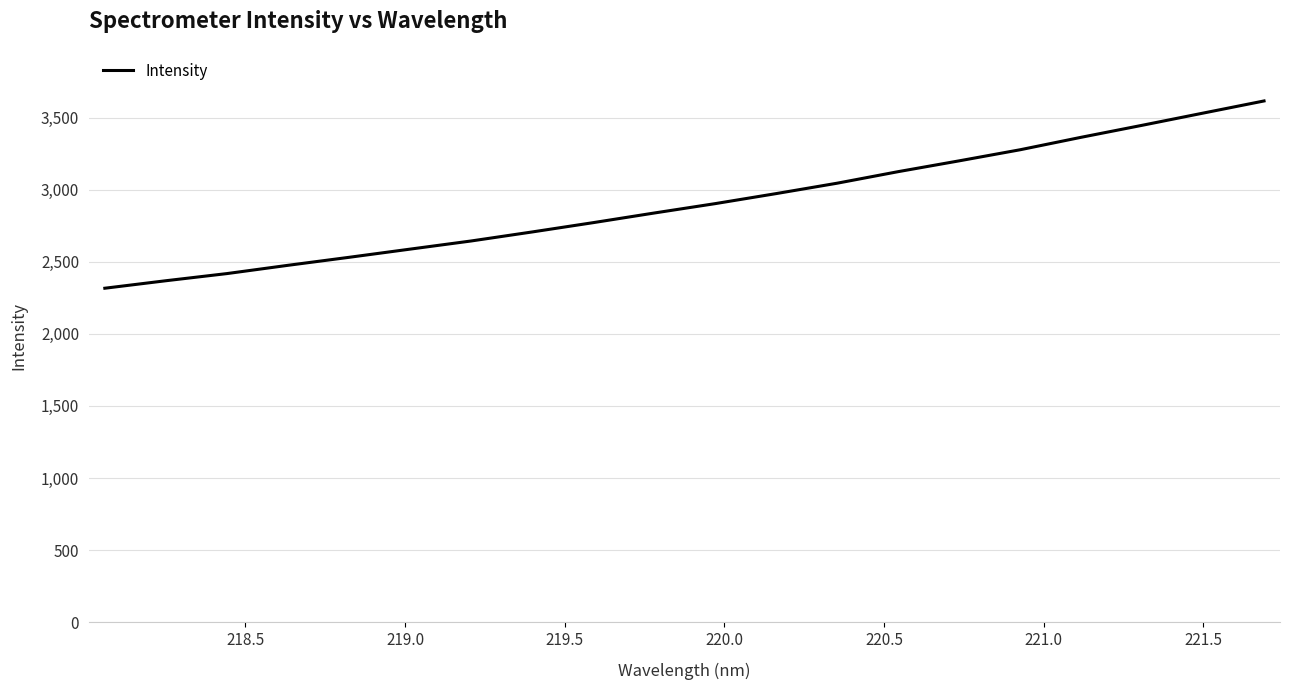

What is the greatest value displayed?

3615.3